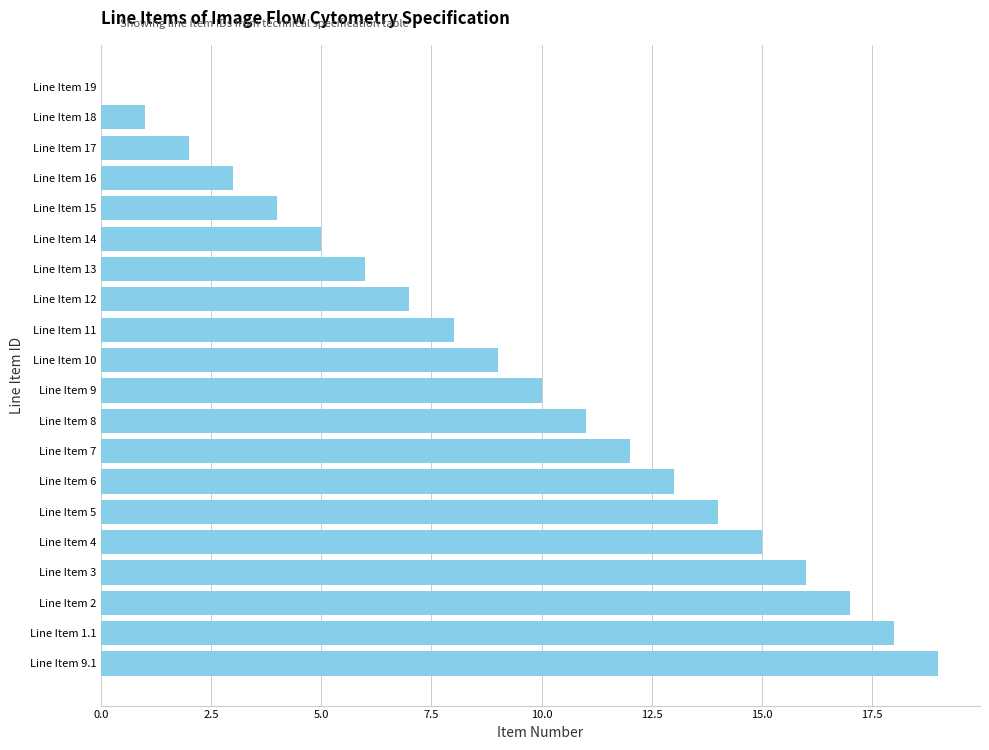

The value at Line Item 9 is 17. True or false?

False